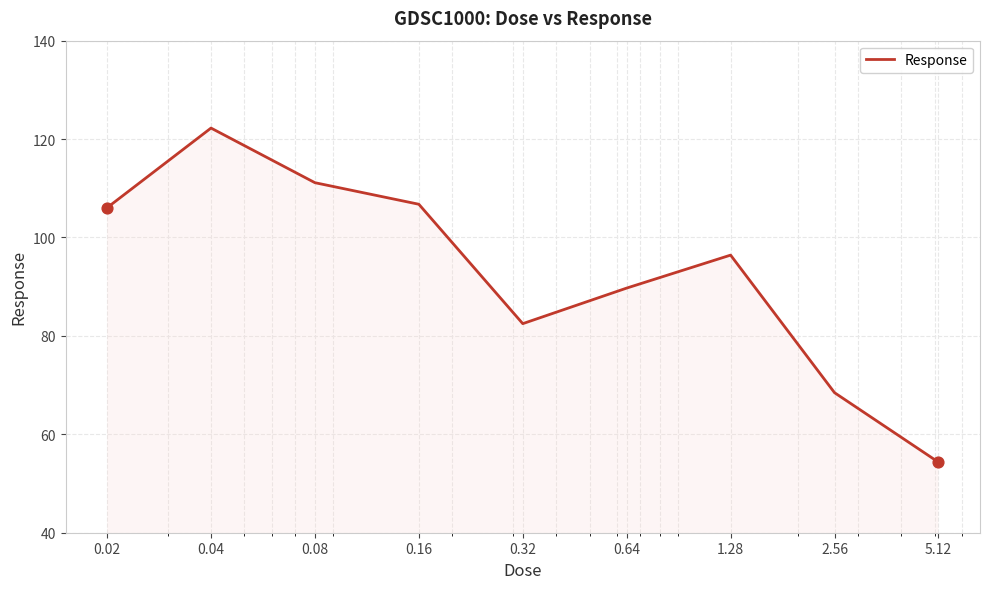

What is the difference between the maximum and minimum values?

67.9